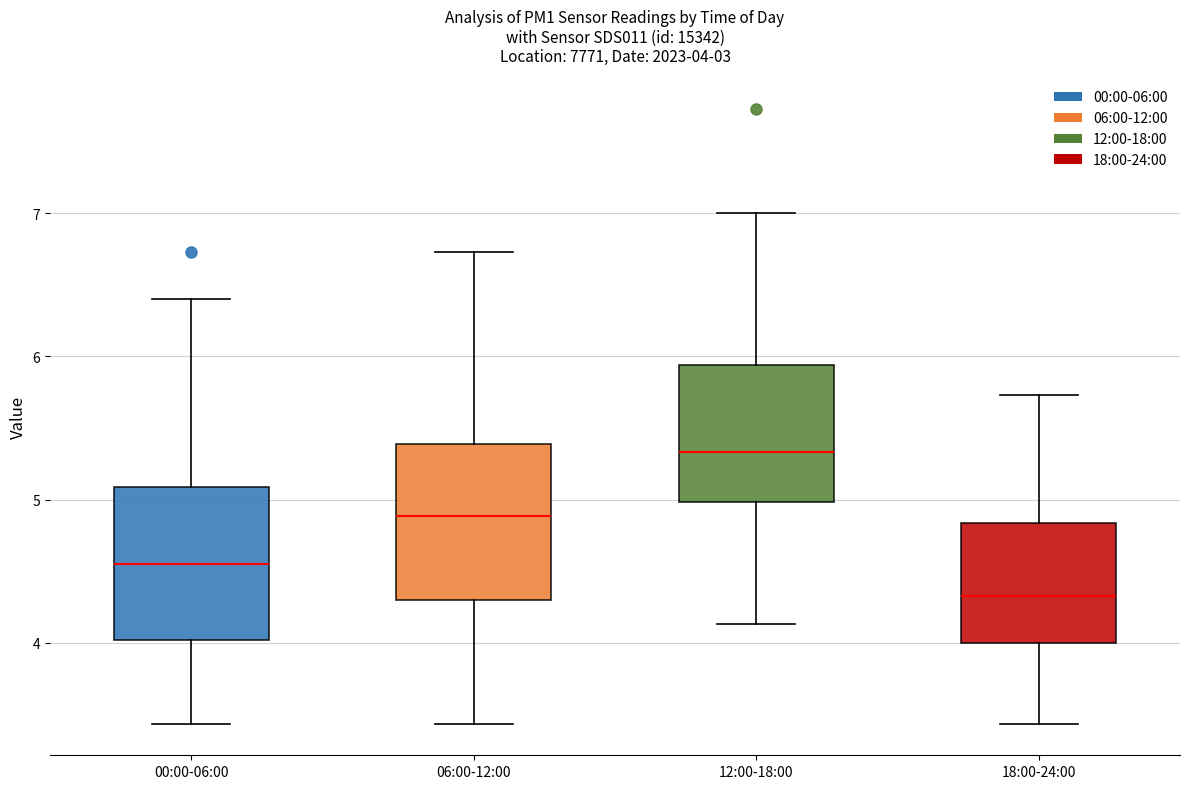

Which box has the lowest median line?

18:00-24:00